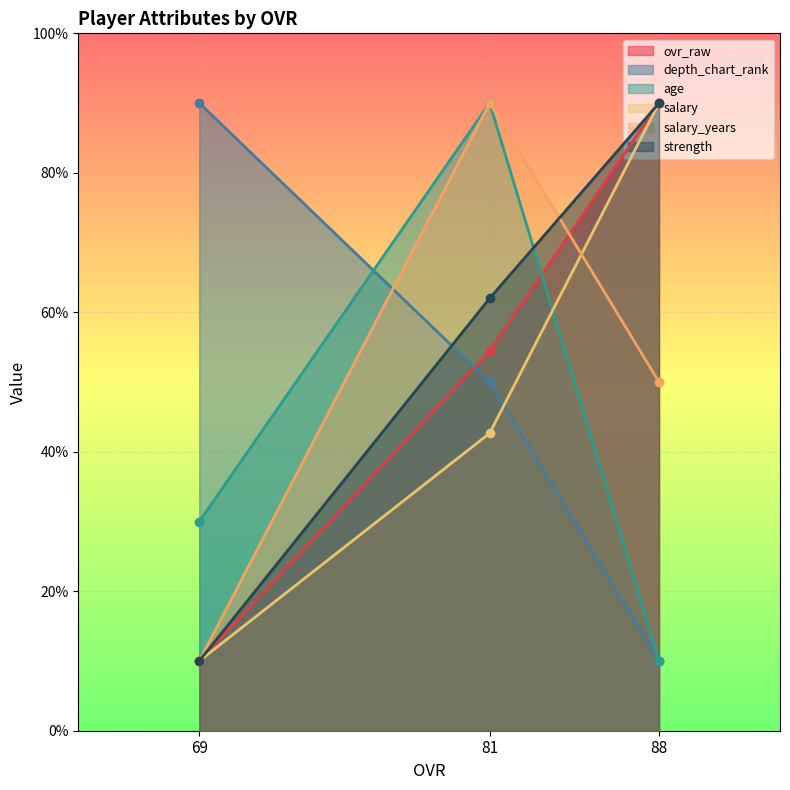

At 81, list the series in order from smallest to largest.

salary, depth_chart_rank, ovr_raw, strength, age, salary_years